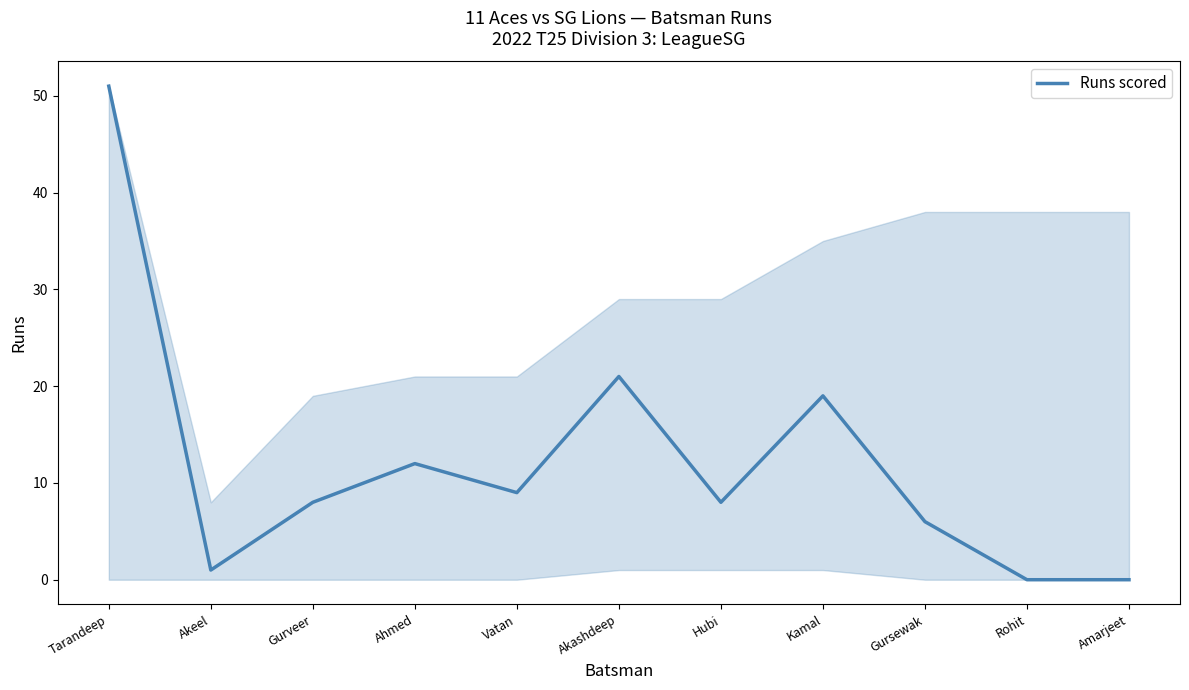

What is the average value?

12